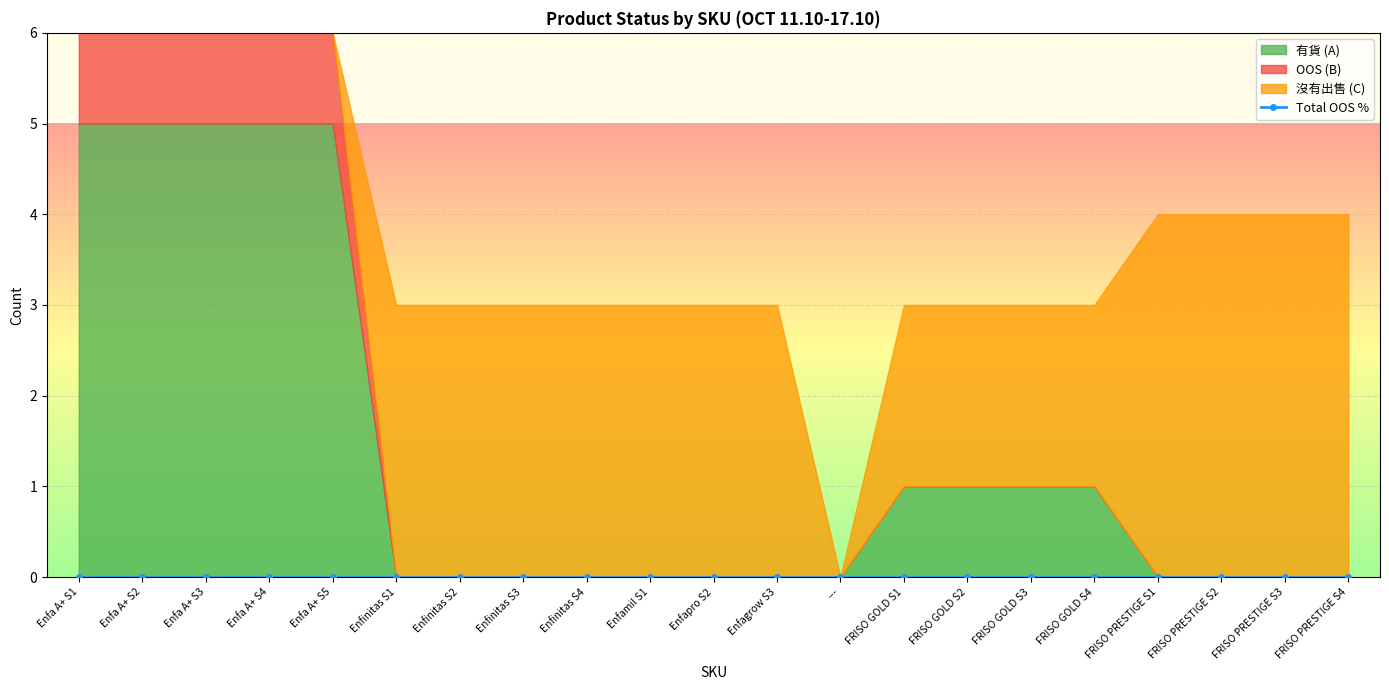

True or false: OOS (B) has a value of 0 at Enfinitas S4.

True